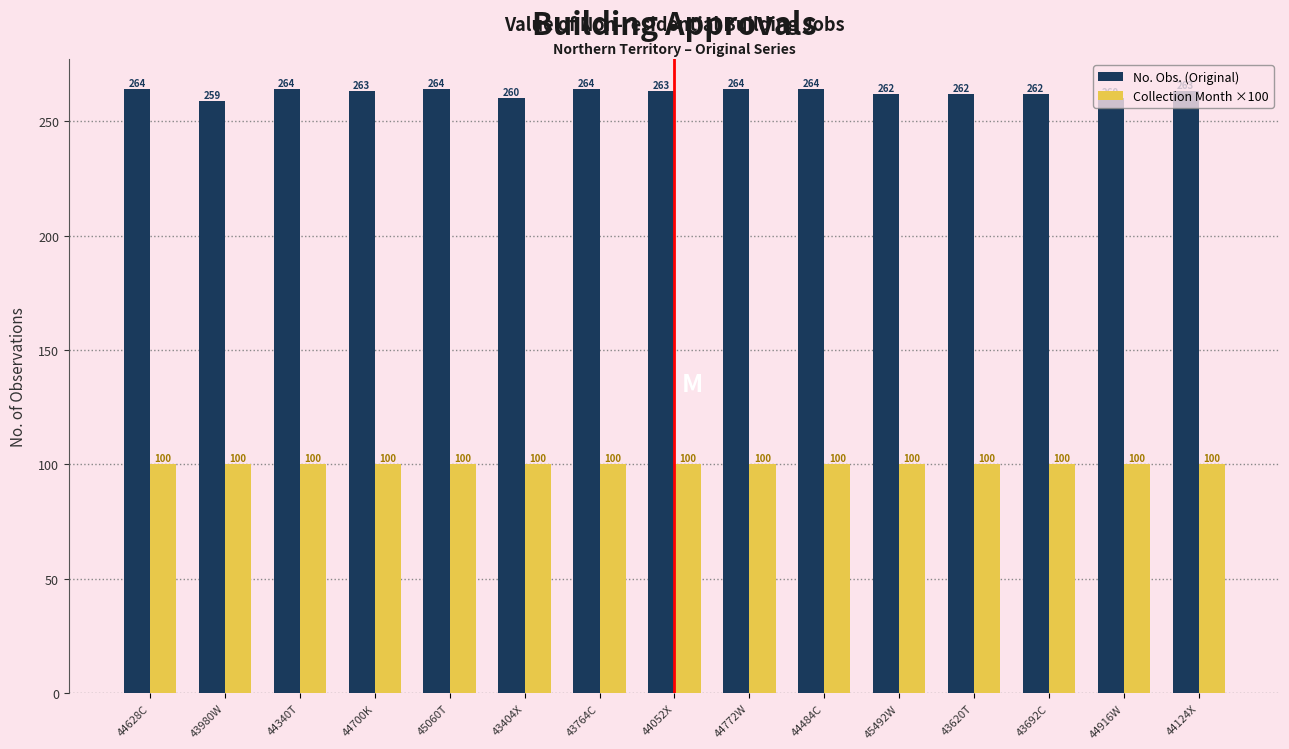

What is the total value across all series at 43404X?

360